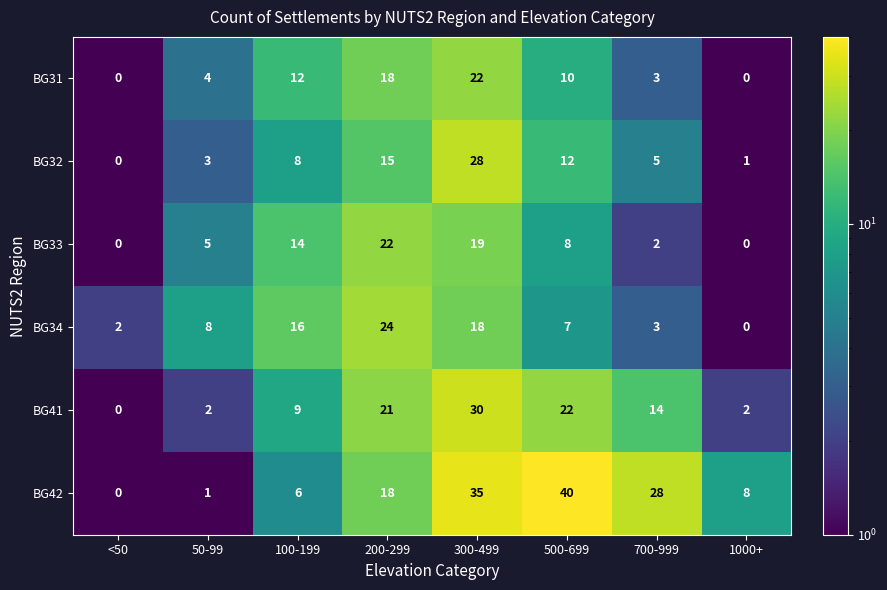

What is the difference between the second highest and minimum values in the BG42 series?

35